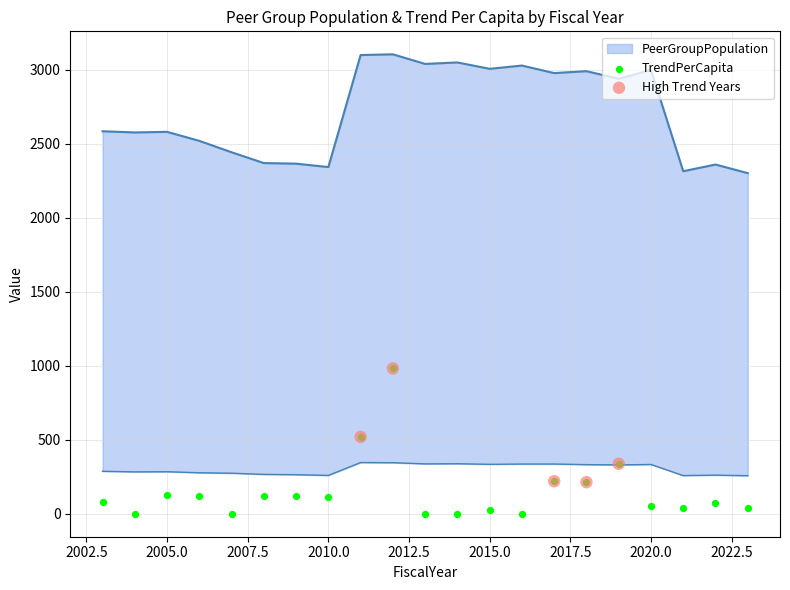

What is the total value across all series at 2014?

3388.0